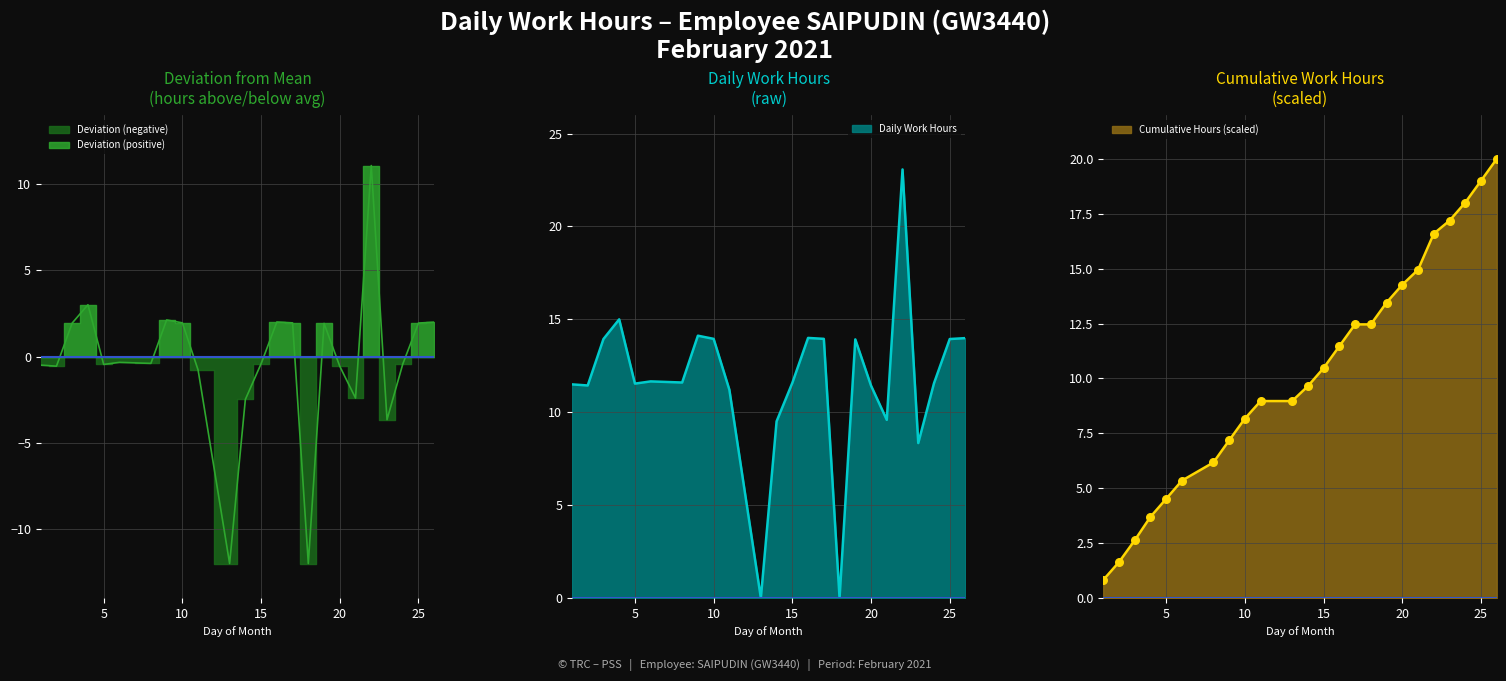

What is the total value across all series at 14?

7.0